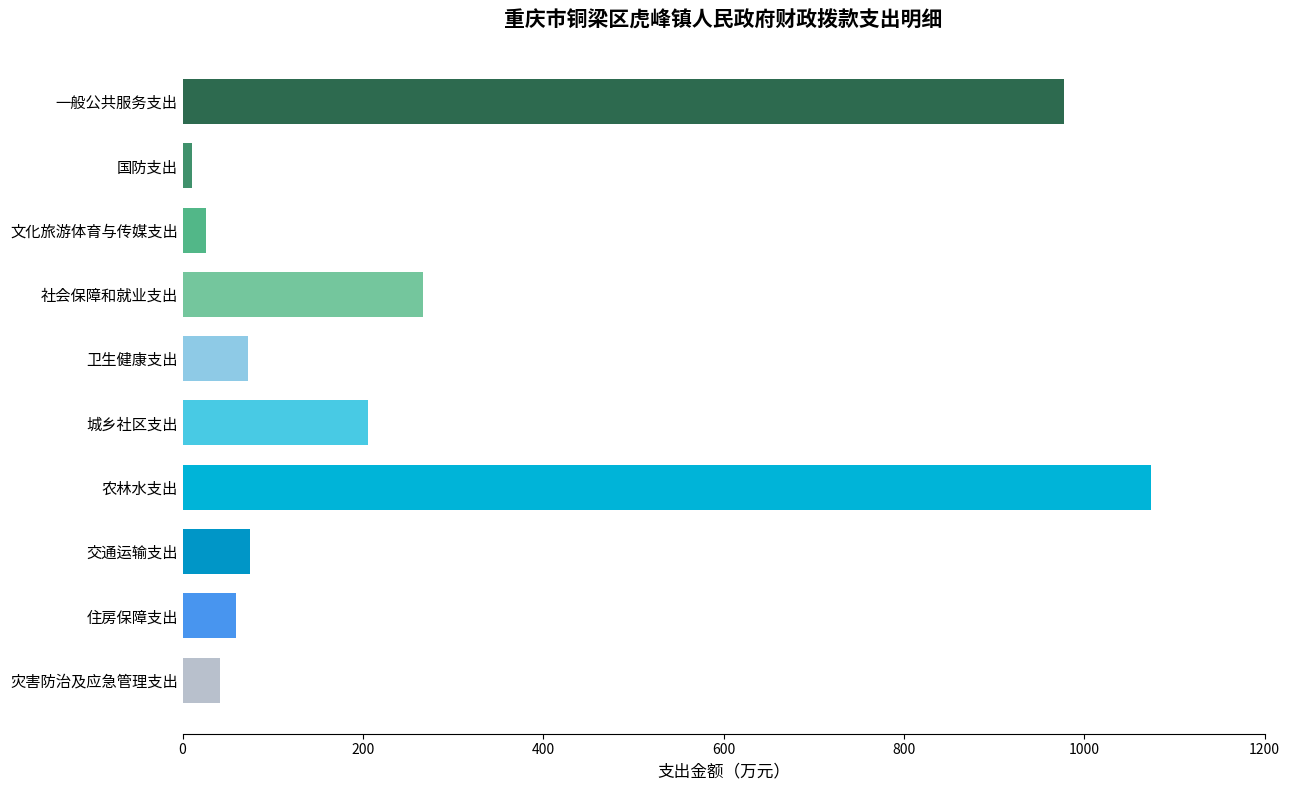

Approximately how many times larger is the value at 交通运输支出 compared to 文化旅游体育与传媒支出?

2.9